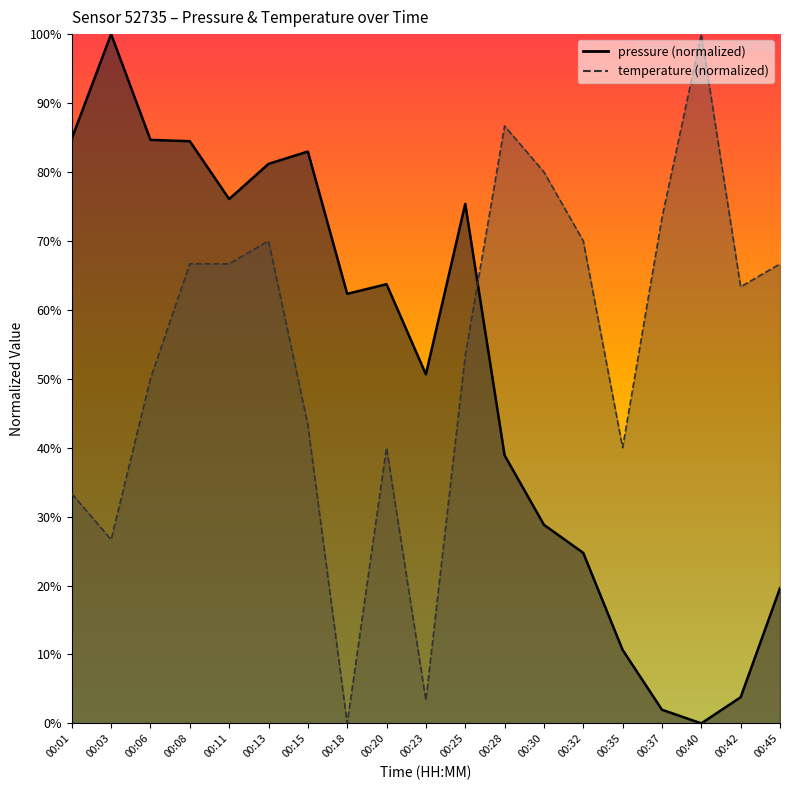

What is the average value of the pressure series?

51.3